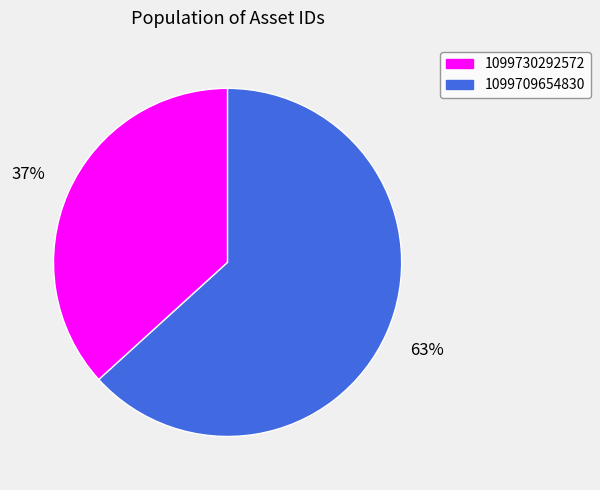

To the nearest percent, what is the difference between the largest and smallest slice percentages?

26%